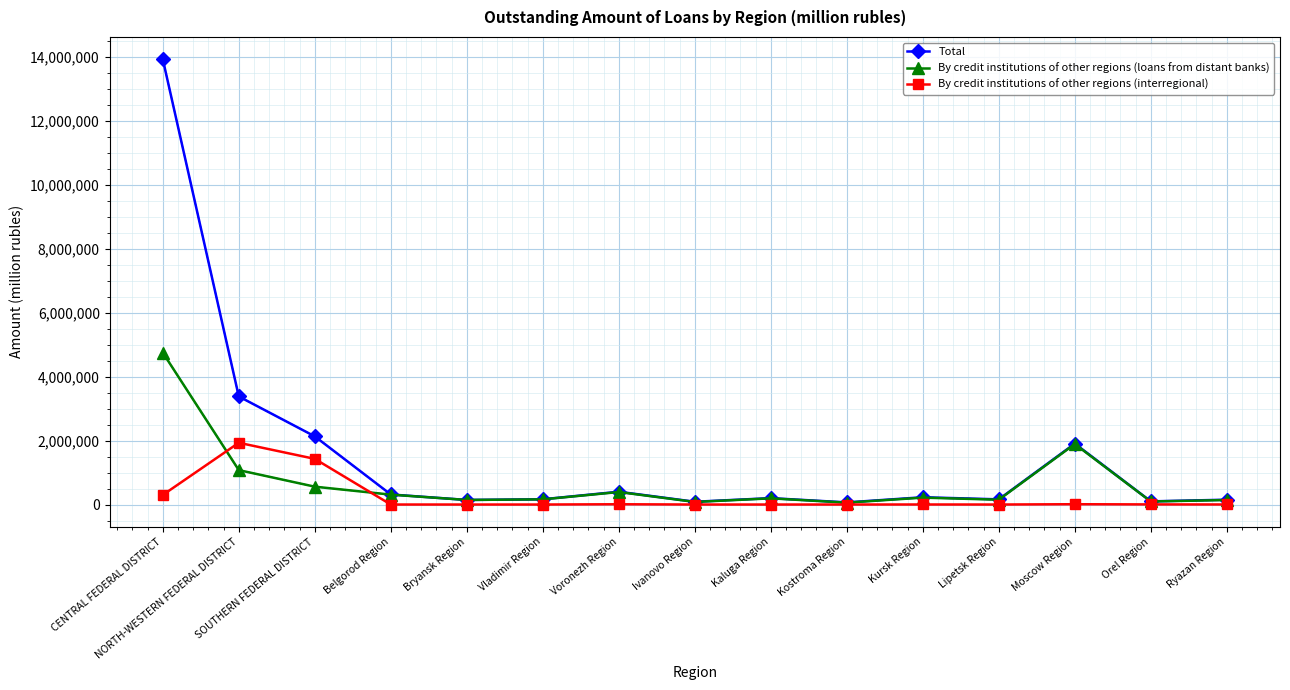

Which category has the highest value across all series?

CENTRAL FEDERAL DISTRICT